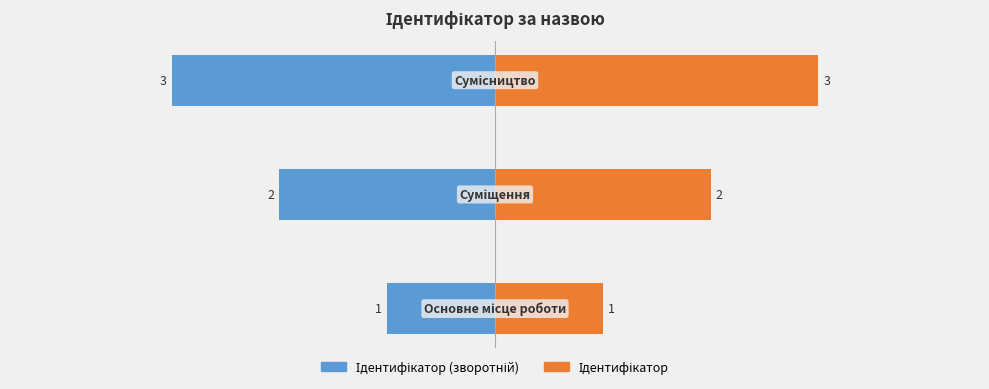

Rank the series by their maximum value, from lowest to highest.

Ідентифікатор (зворотній), Ідентифікатор